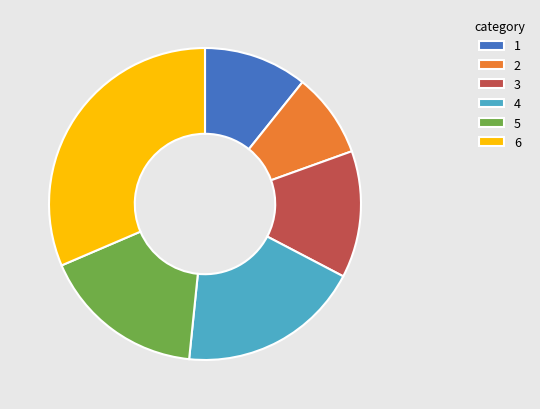

What is the ratio of the value at 6 to the value at 5?

1.9